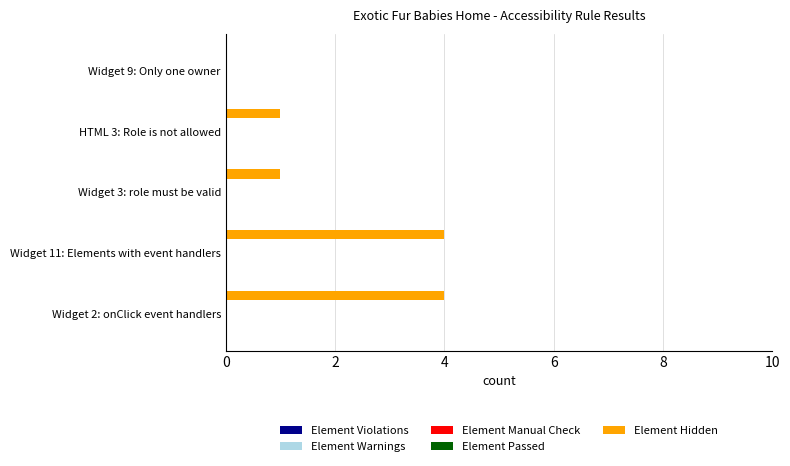

What is the sum of all values?

10